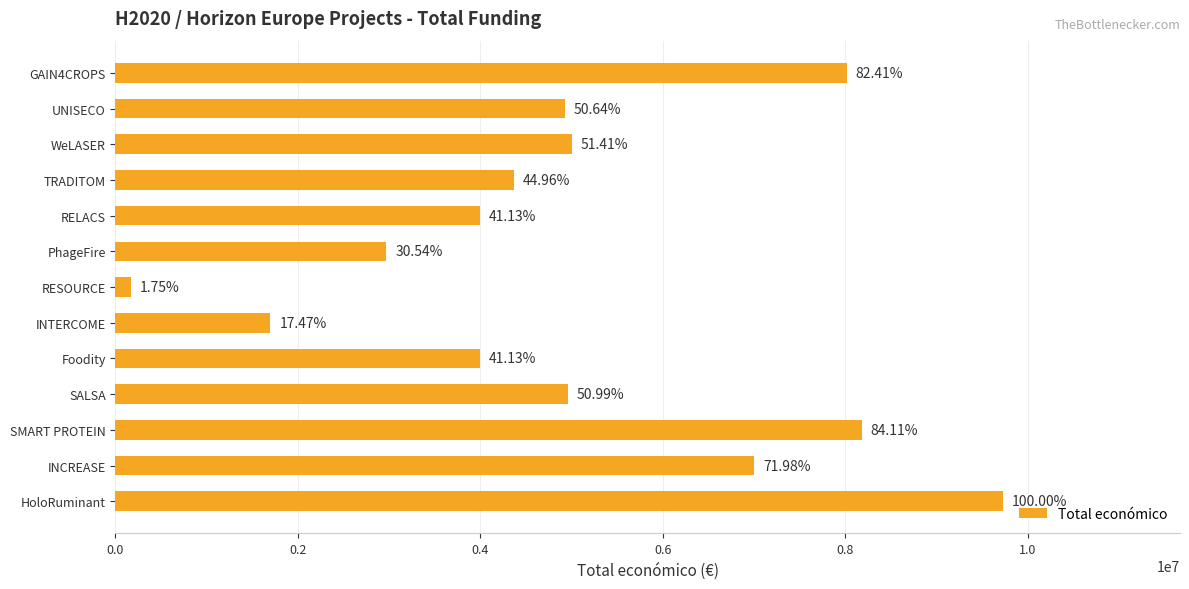

What is the difference between the maximum and second lowest values?

8026257